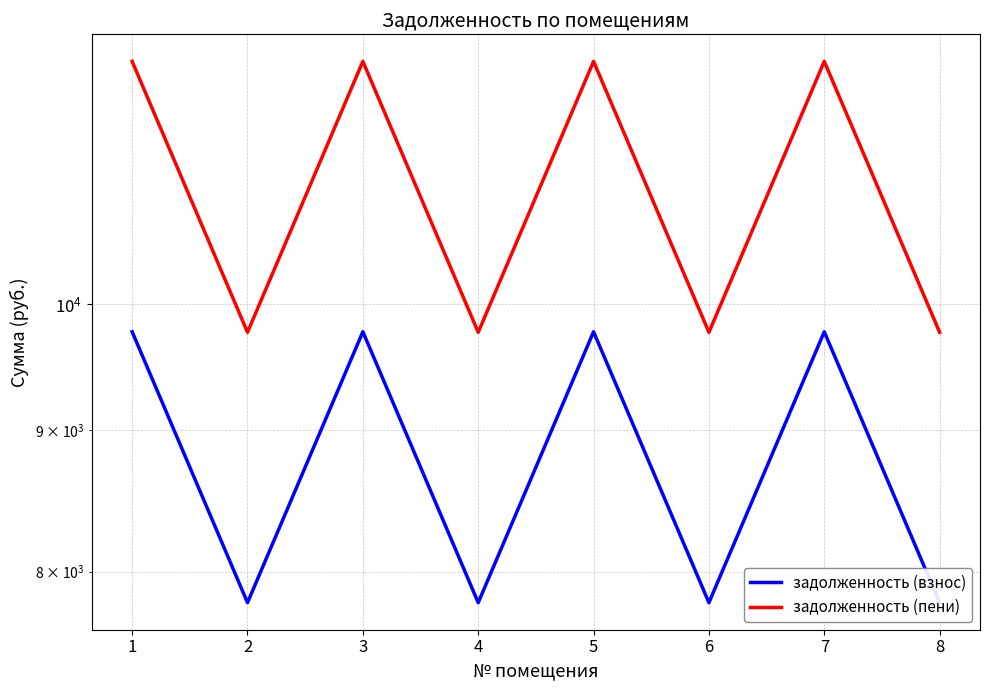

How many lines are shown in the chart?

2